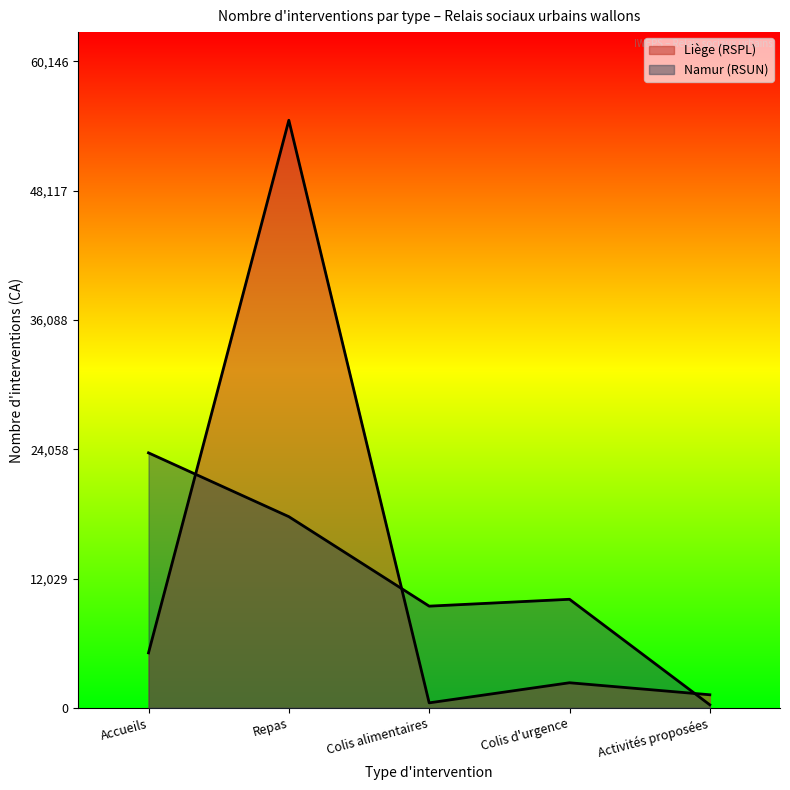

Rank the series by their maximum value, from highest to lowest.

Liège (RSPL), Namur (RSUN)